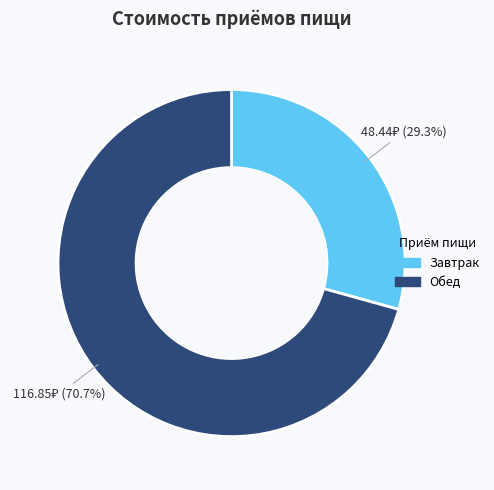

The Обед slice represents 71% of the pie. True or false?

True